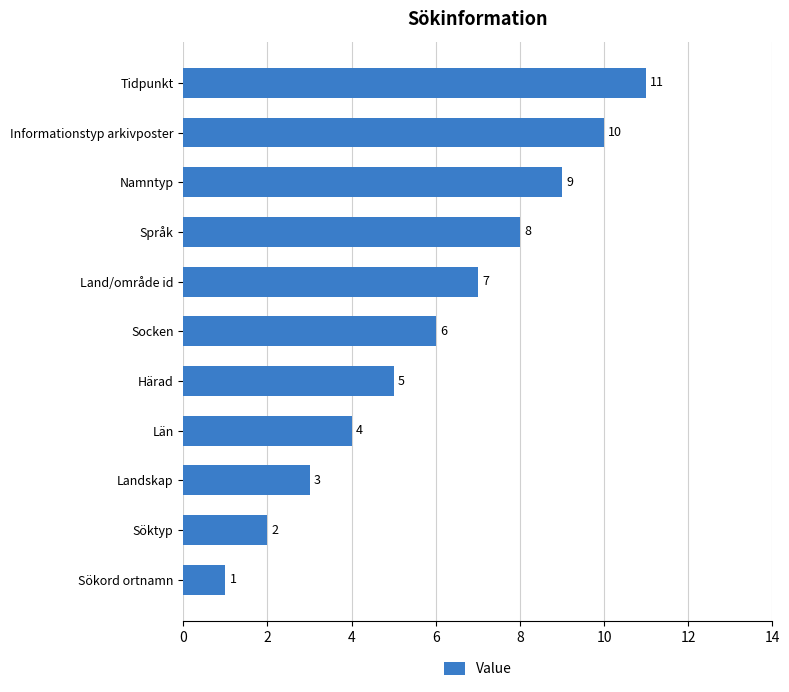

Rank the categories by value from lowest to highest.

Sökord ortnamn, Söktyp, Landskap, Län, Härad, Socken, Land/område id, Språk, Namntyp, Informationstyp arkivposter, Tidpunkt